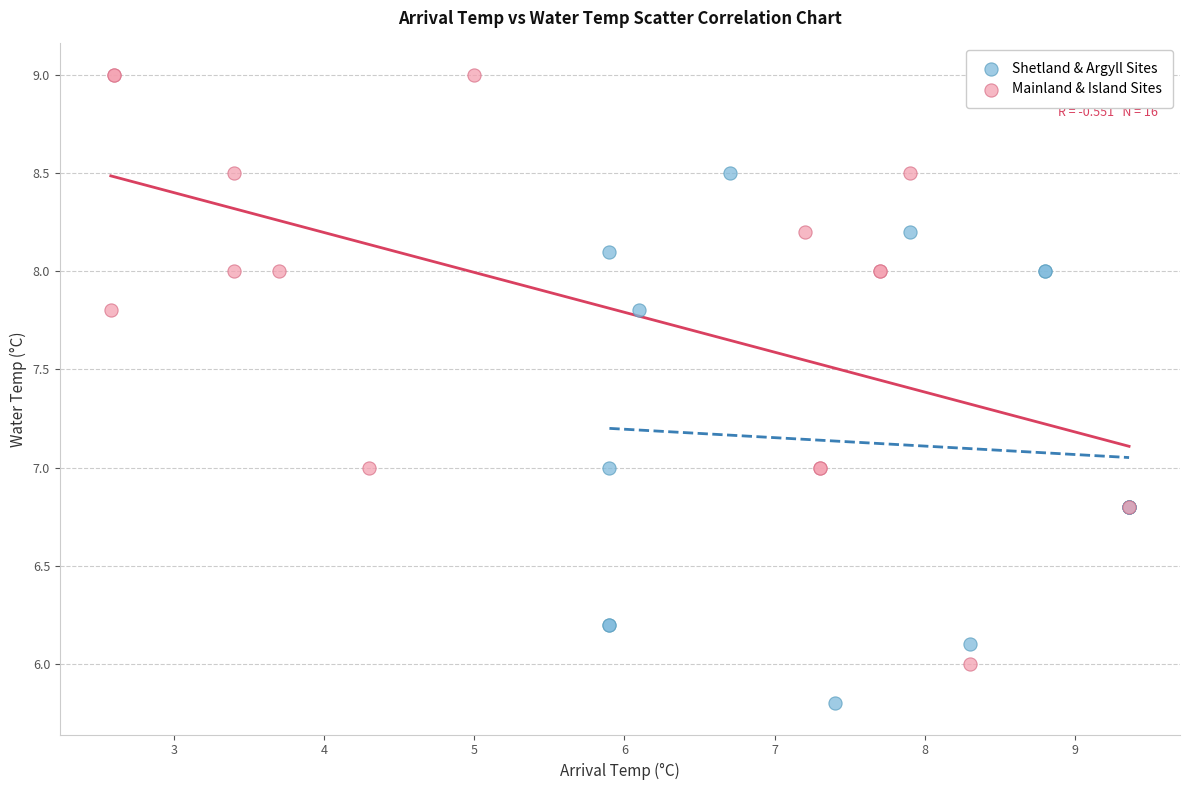

Which series reaches the minimum Y coordinate?

Shetland & Argyll Sites